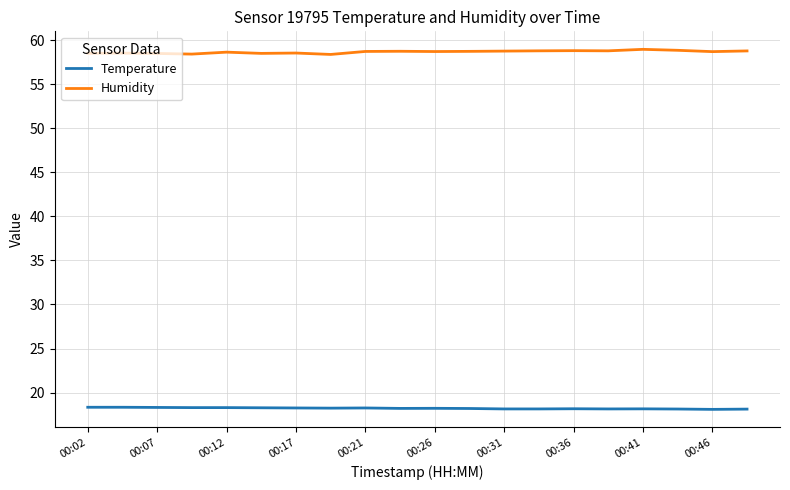

True or false: Humidity and Temperature cross at least once.

False